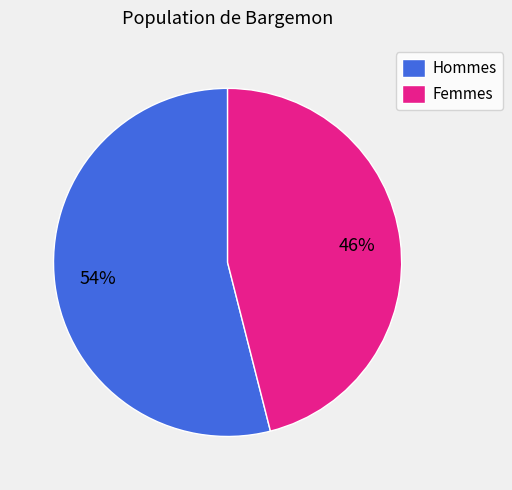

Is the sum of Hommes and Femmes greater than half?

Yes